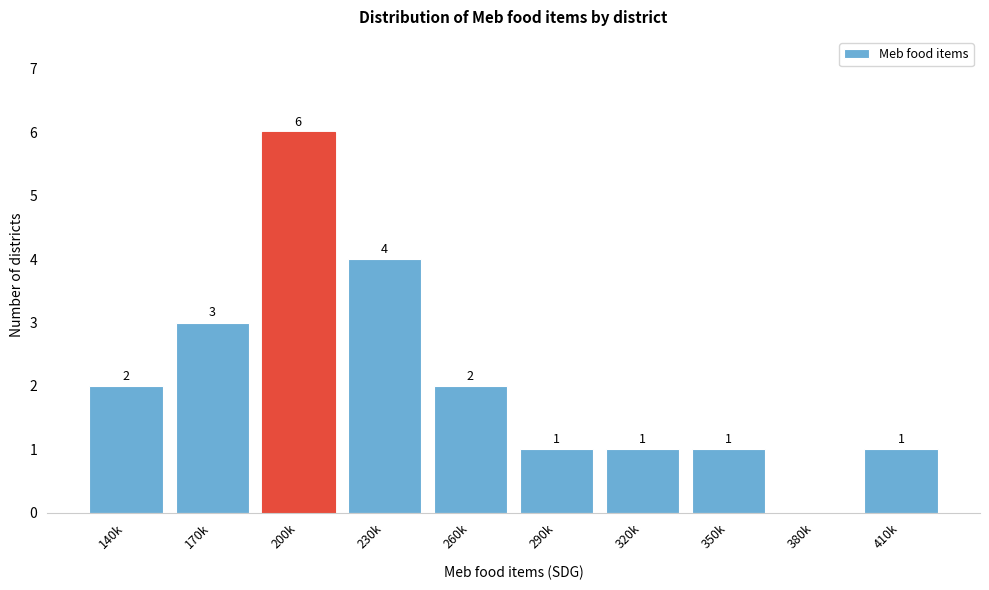

Reading left to right, list all the values displayed in this chart.

140k=2	170k=3	200k=6	230k=4	260k=2	290k=1	320k=1	350k=1	380k=0	410k=1